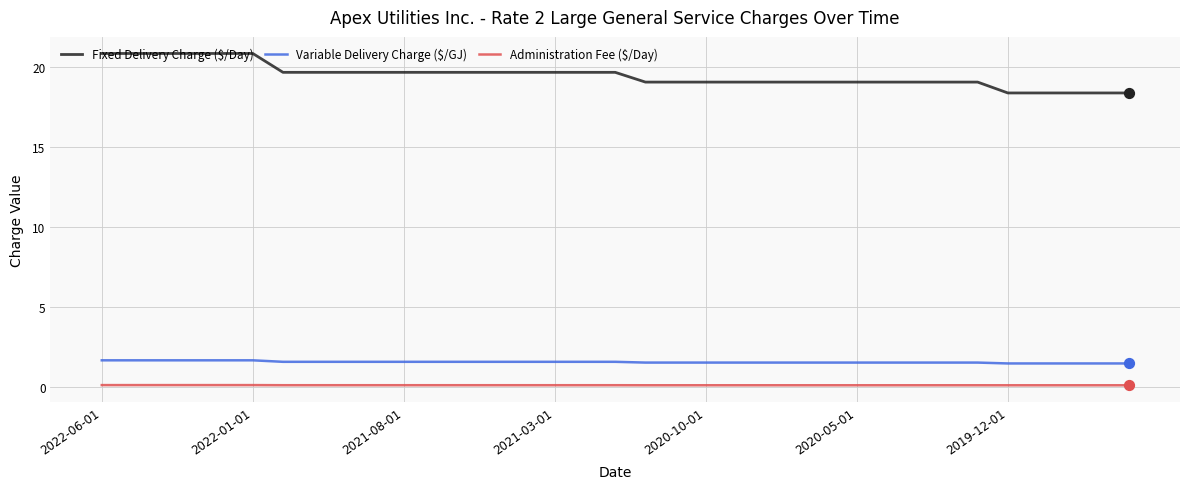

What is the lowest value of the Variable Delivery Charge ($/GJ) series?

1.4